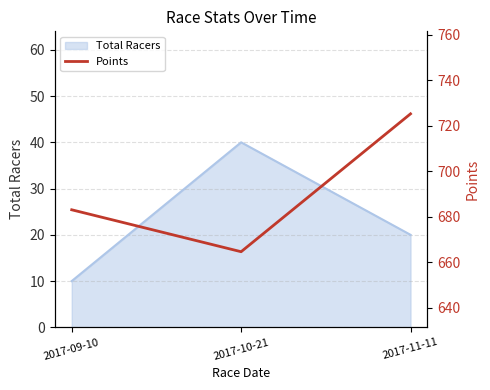

At which label does Total Racers reach its peak?

2017-10-21